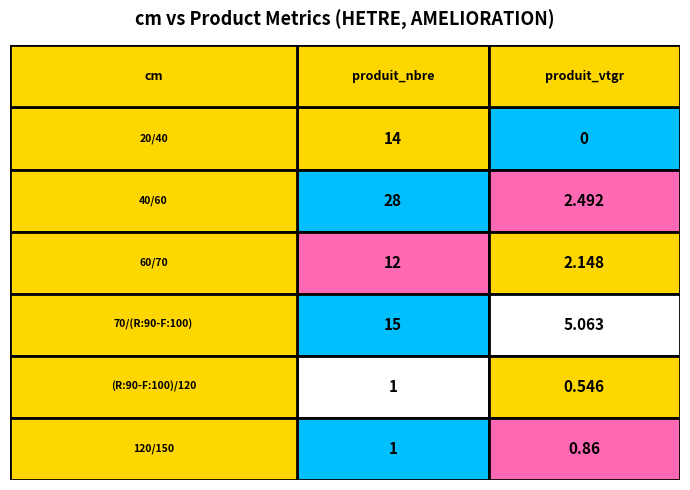

What is the spread (max minus min) of values at produit_nbre?

27.0